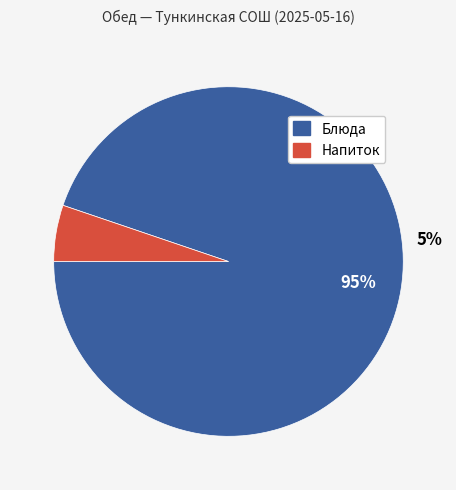

True or false: яблоко accounts for 7% of the total.

False